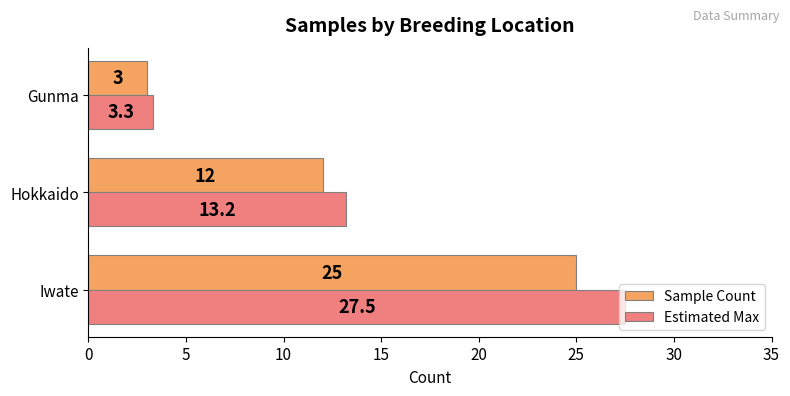

What are all the series names shown in the legend?

Sample Count, Estimated Max